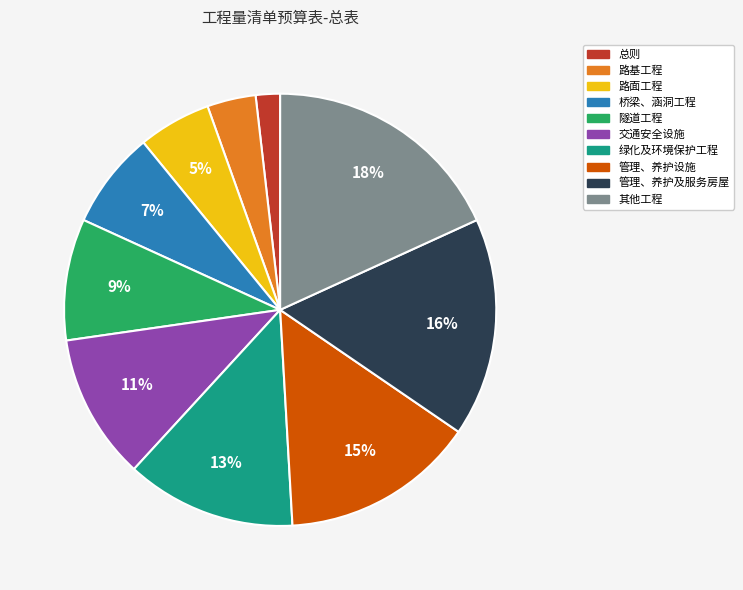

Count the number of slices in the pie.

10